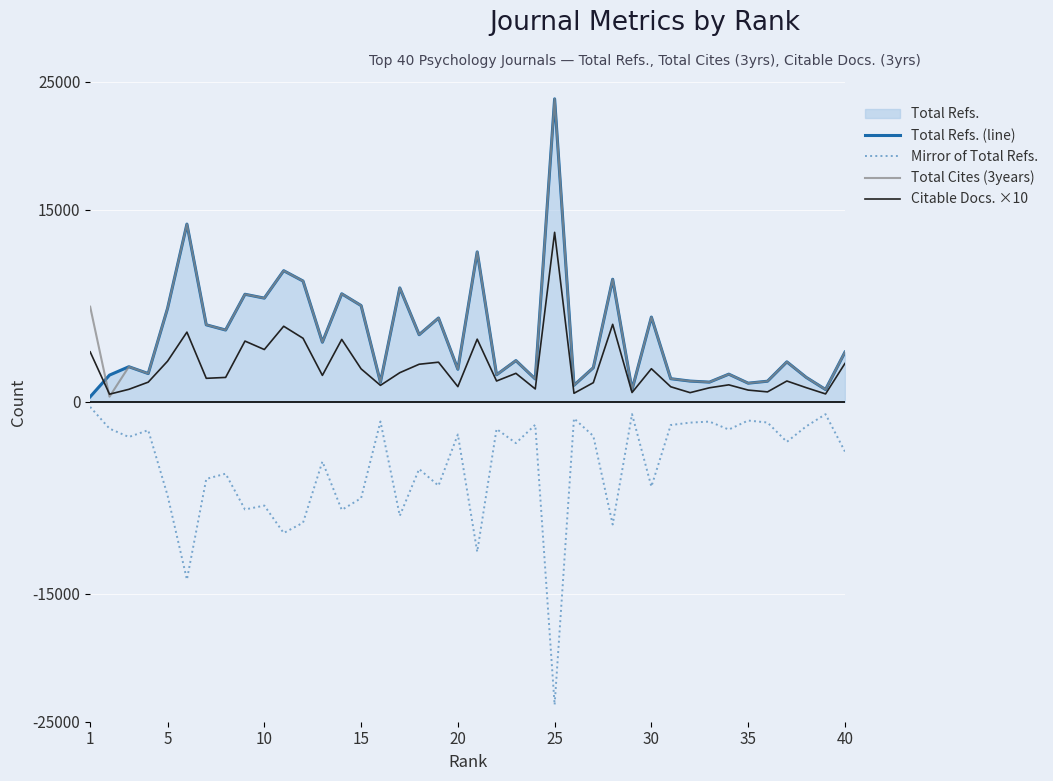

True or false: Mirror of Total Refs. and Citable Docs. ×10 cross at least once.

False